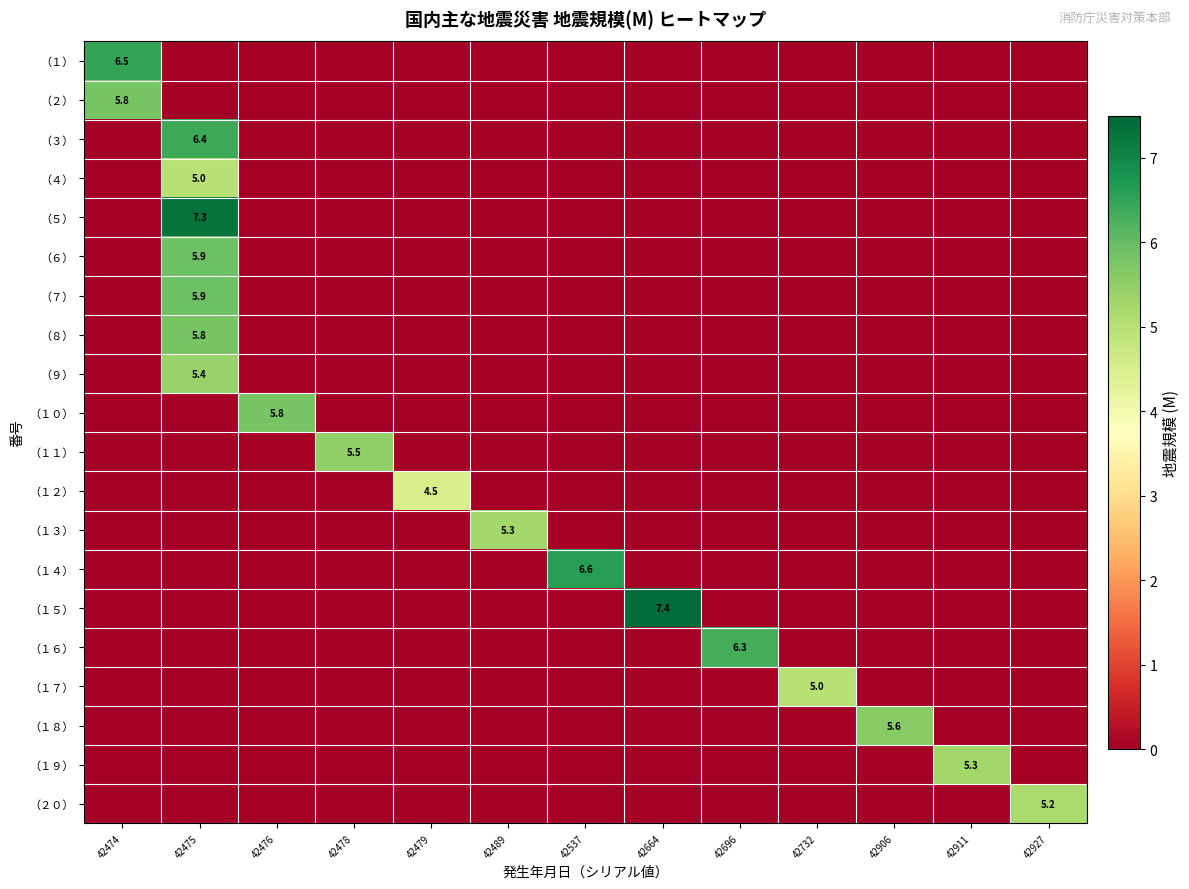

Which series has the largest total across all categories?

（１５）